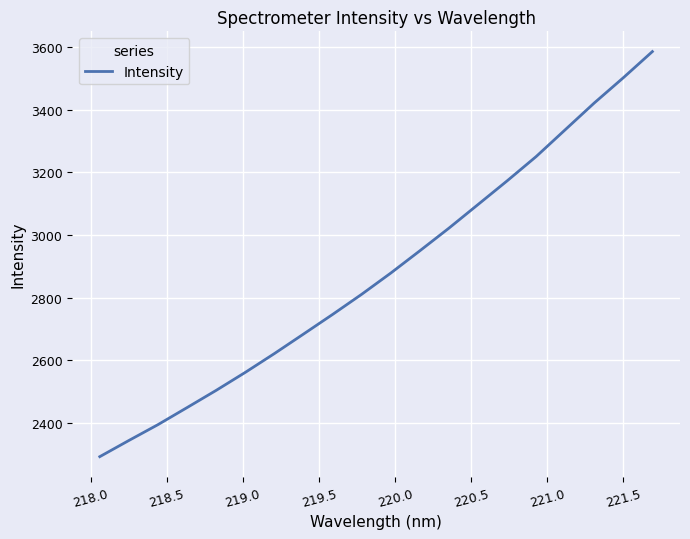

What is the difference between the maximum and minimum values?

1295.2